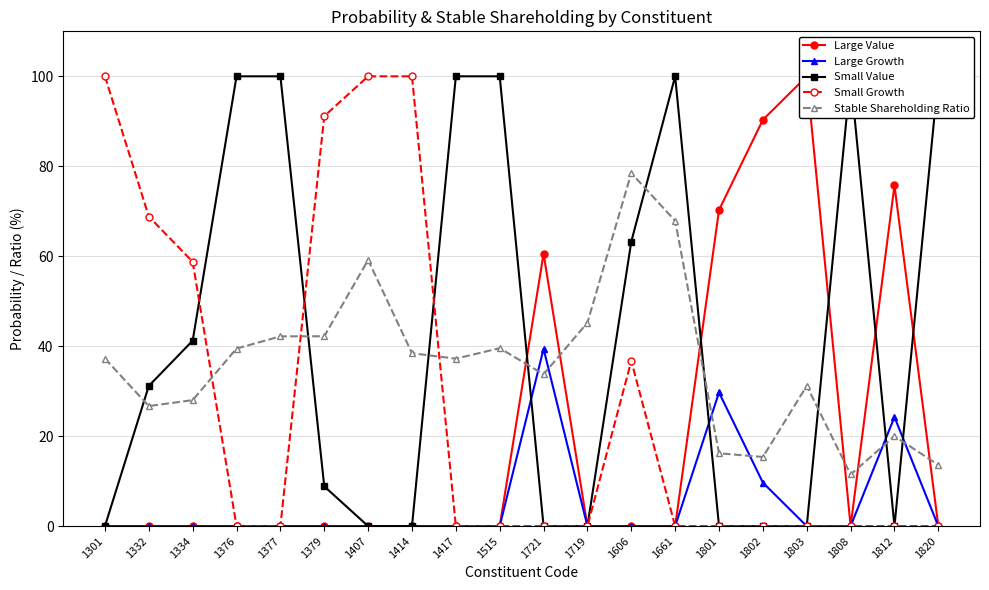

What is the value of the Large Growth point at the 11th from the left?

39.4